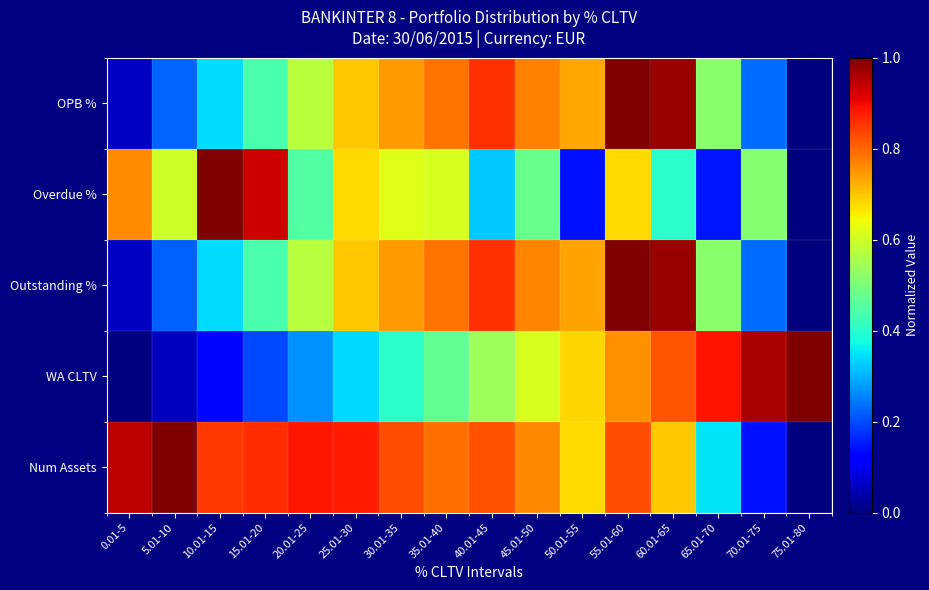

What is the spread (max minus min) of values at 20.01-25?

0.6